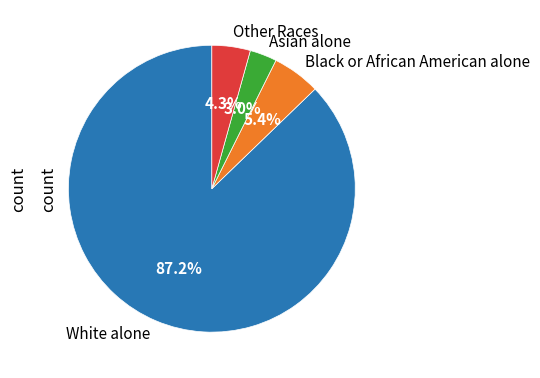

To the nearest percent, what portion does White alone represent?

87%